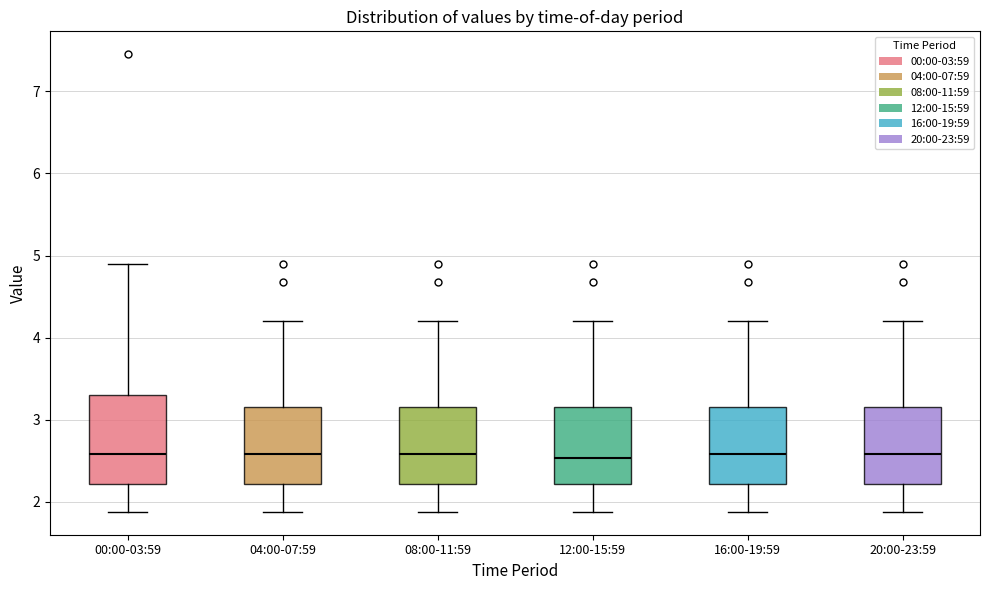

Where is the lower edge of the box for 16:00-19:59 on the y-axis? The values are not printed on the chart, so give them approximately, as read against the axis.

2.2